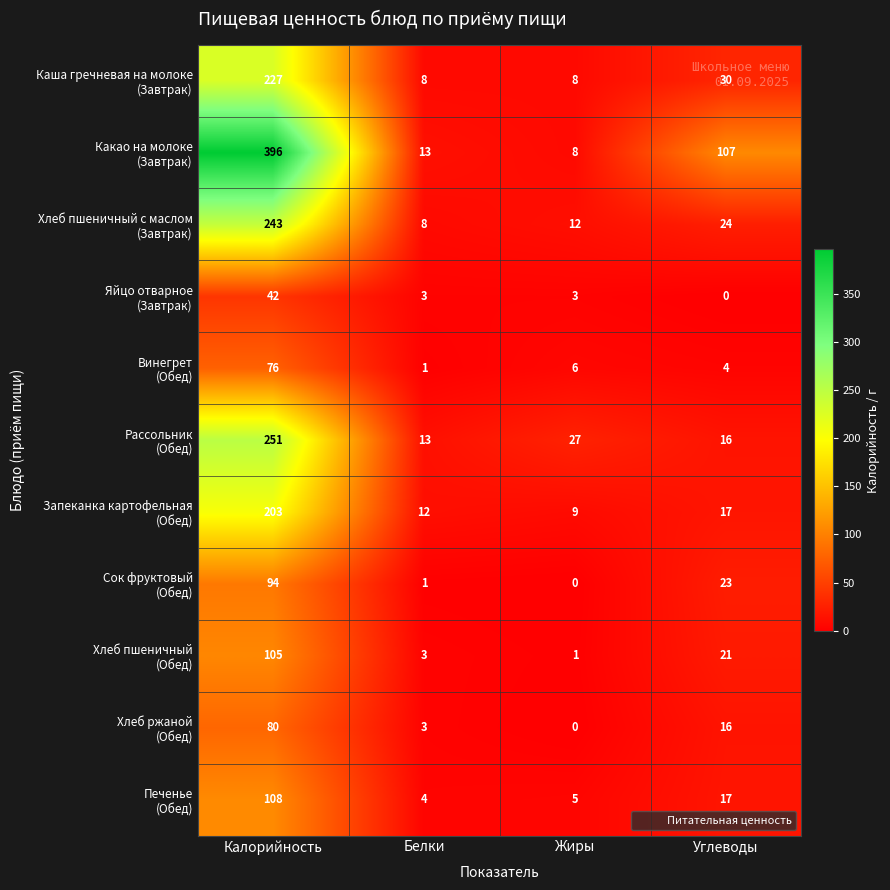

What is the maximum value shown in the chart?

396